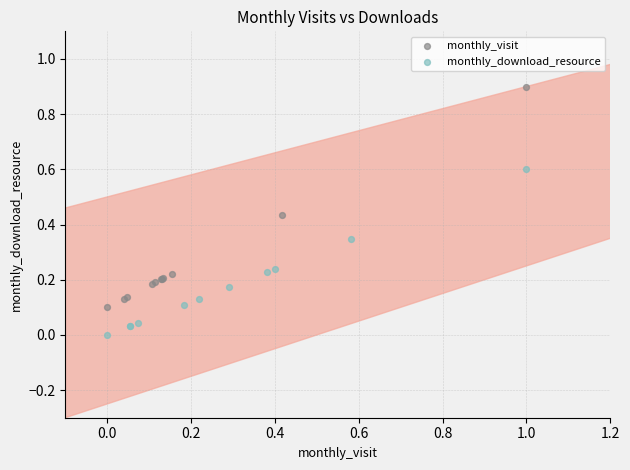

Which series reaches the minimum Y coordinate?

monthly_download_resource